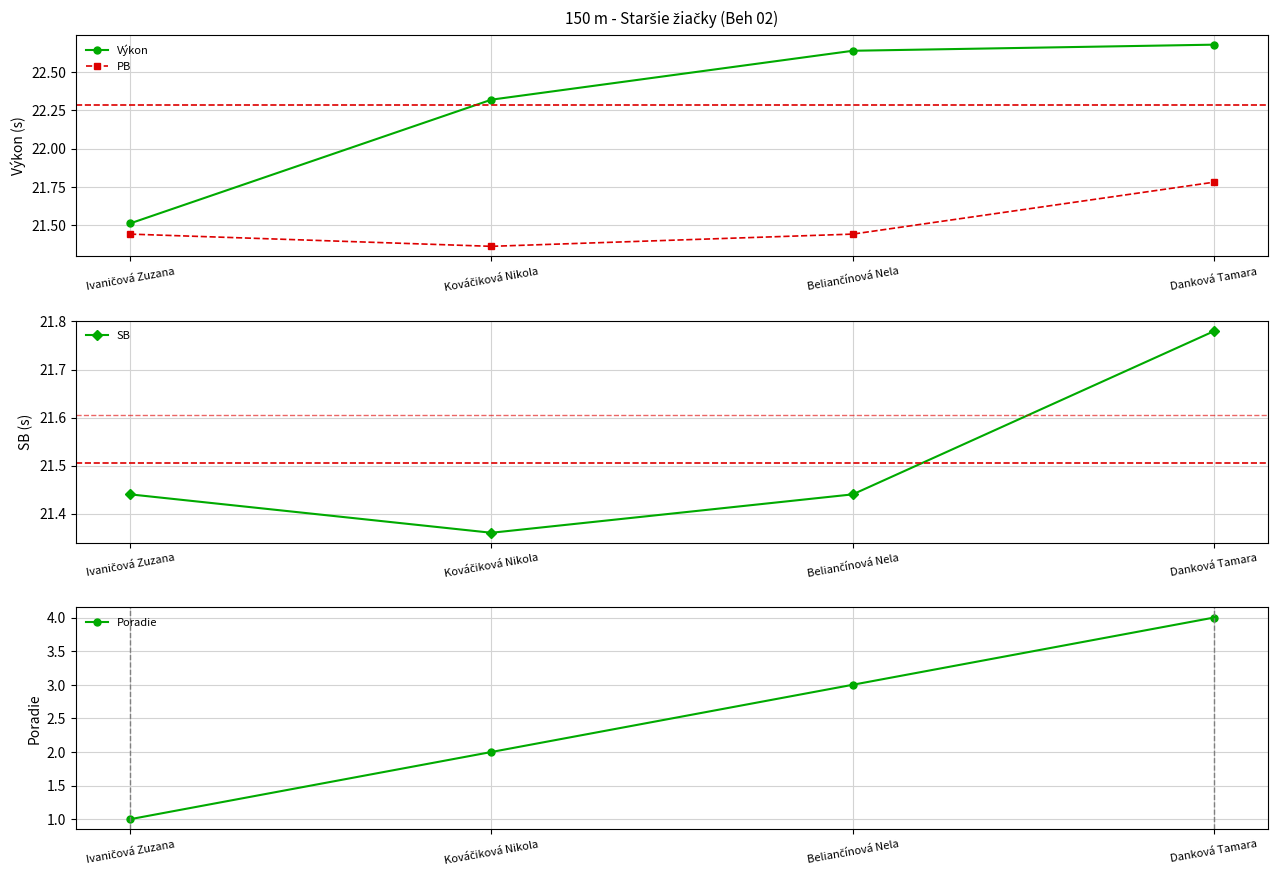

Which series has the largest range (max minus min)?

Poradie